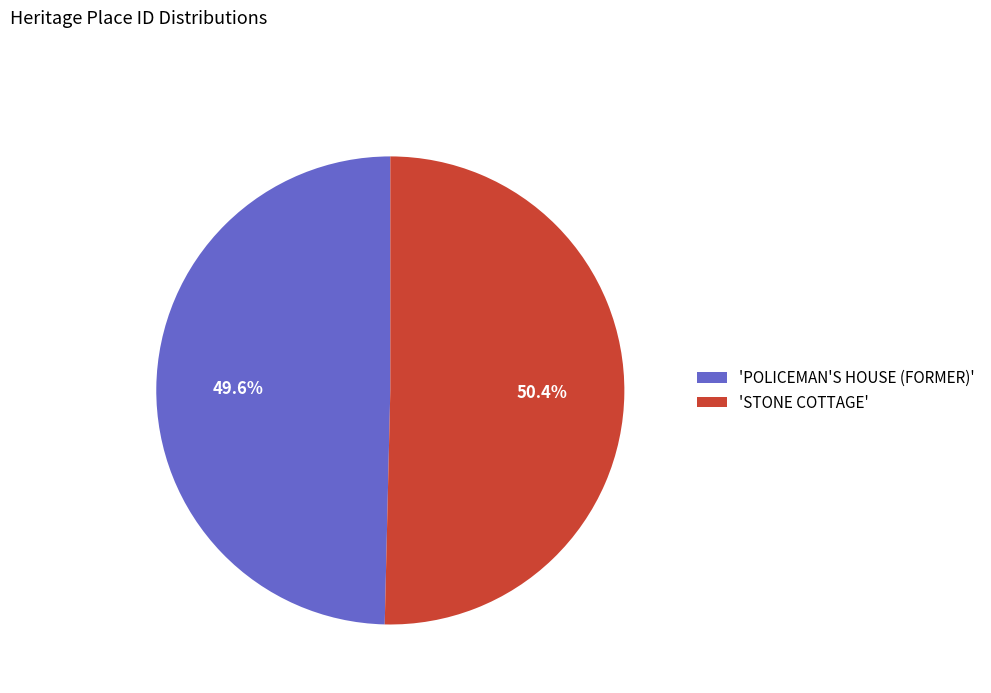

Combined, do 'STONE COTTAGE' and 'POLICEMAN'S HOUSE (FORMER)' account for over 50%?

Yes